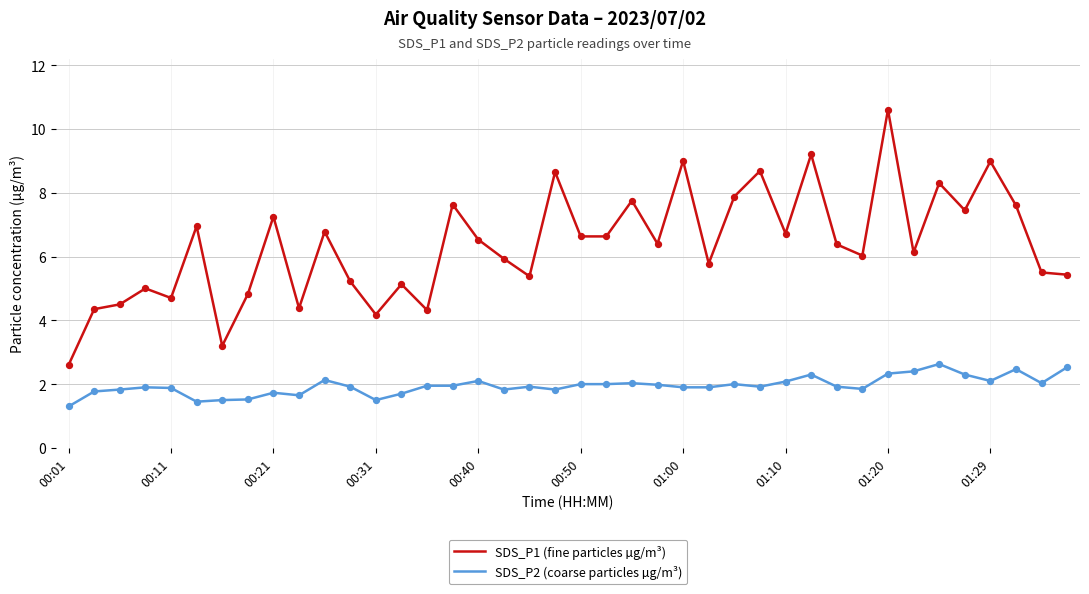

Which series has the largest range (max minus min)?

SDS_P1 (fine particles µg/m³)